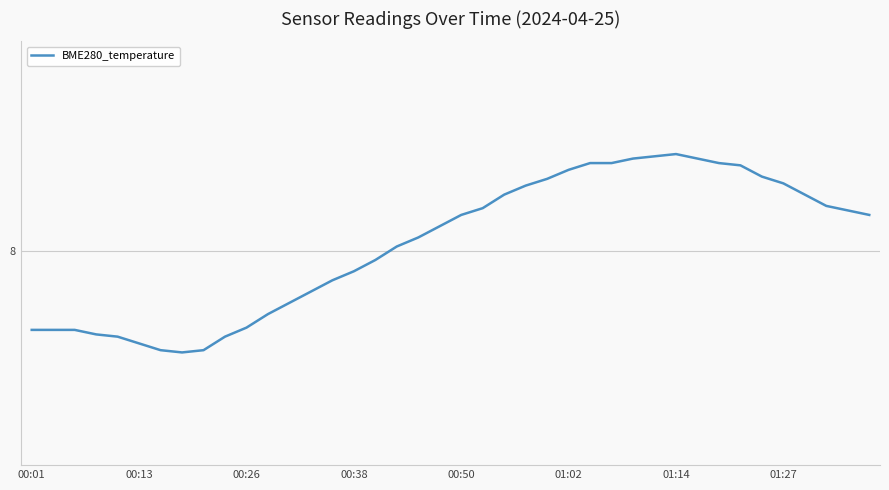

Is this an area chart (filled region under the line)?

No